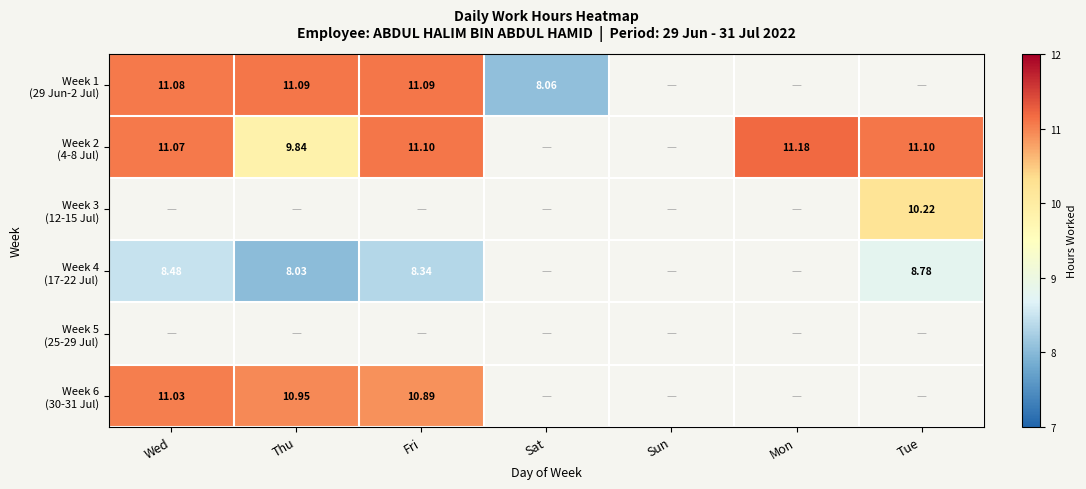

Count the number of data series in this chart.

6